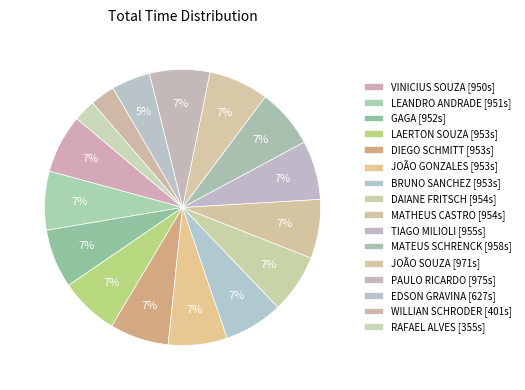

To the nearest percent, what portion does DAIANE FRITSCH represent?

7%